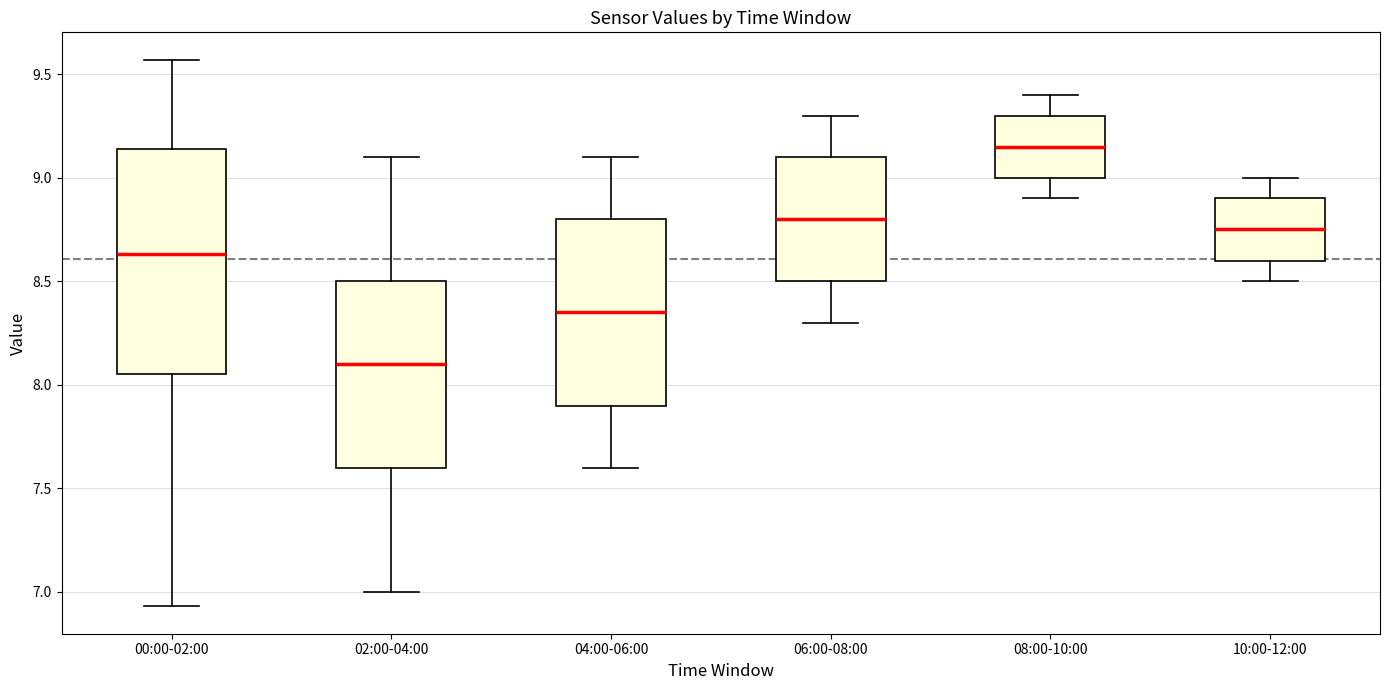

Which box has the highest median line?

08:00-10:00